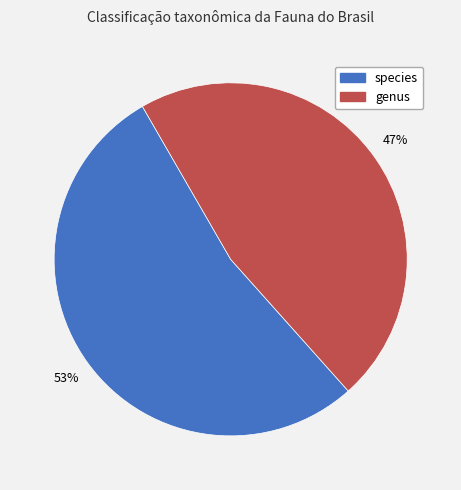

To the nearest percent, what percentage of the pie is species?

53%